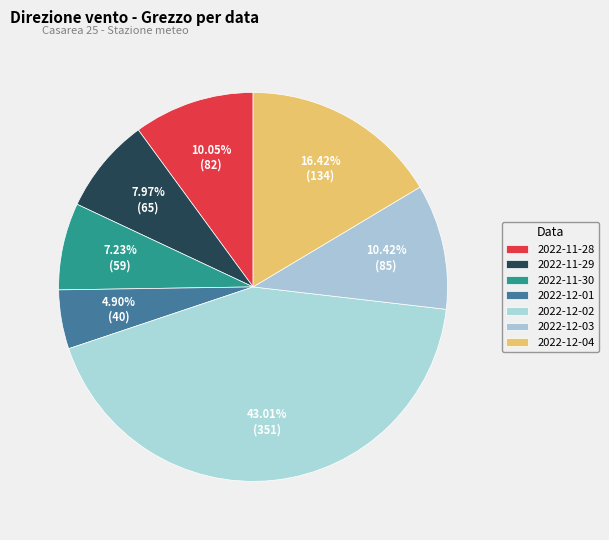

Count the number of slices in the pie.

7